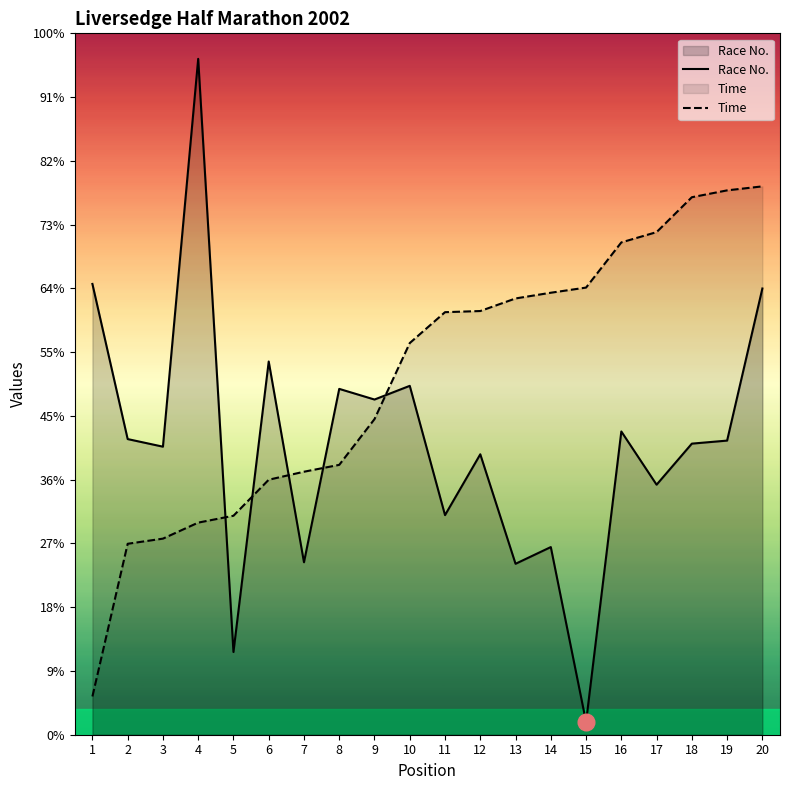

True or false: Time has a value of 426.9 at 19.

True